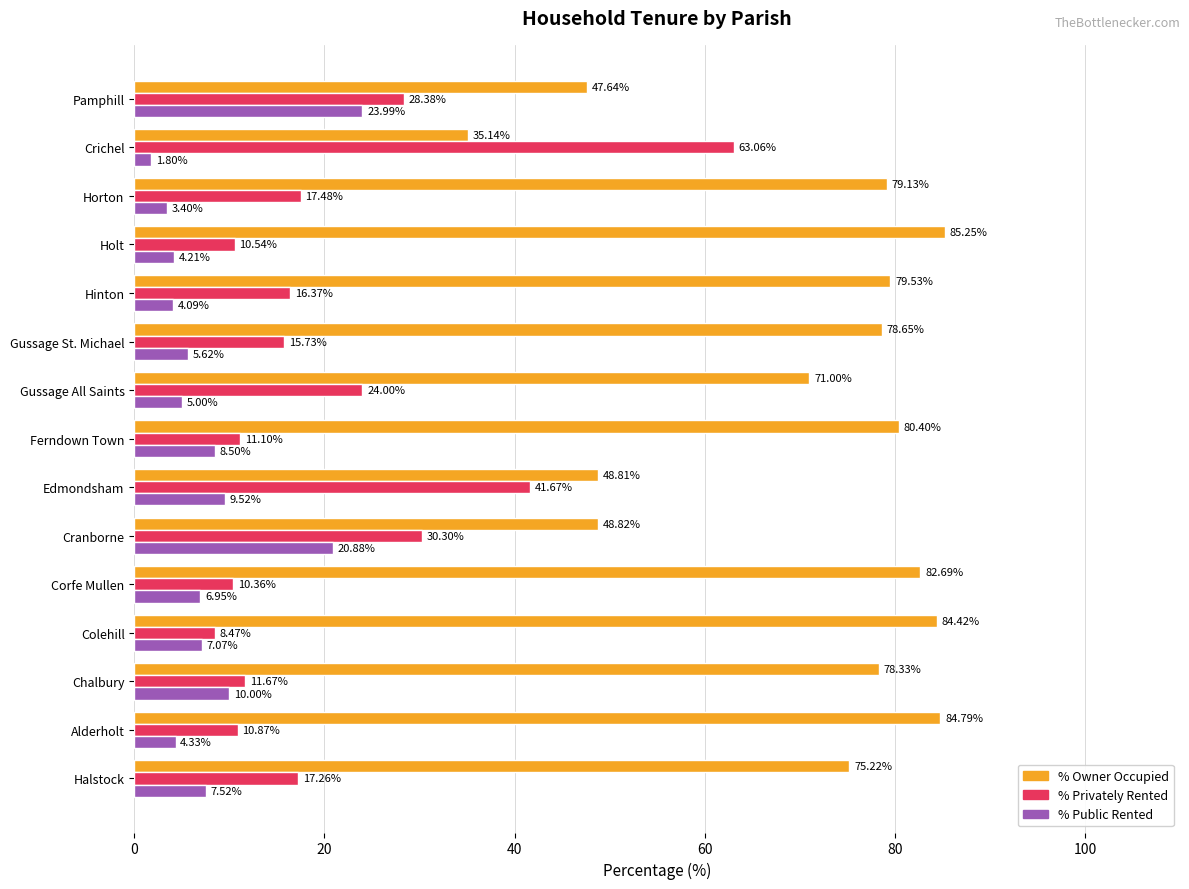

What is the spread (max minus min) of values at Halstock?

67.7